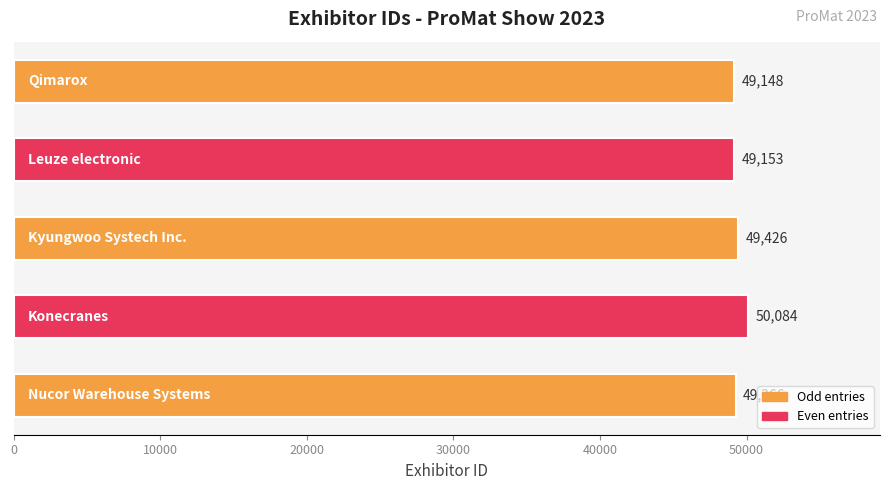

What is the smallest value displayed?

49148